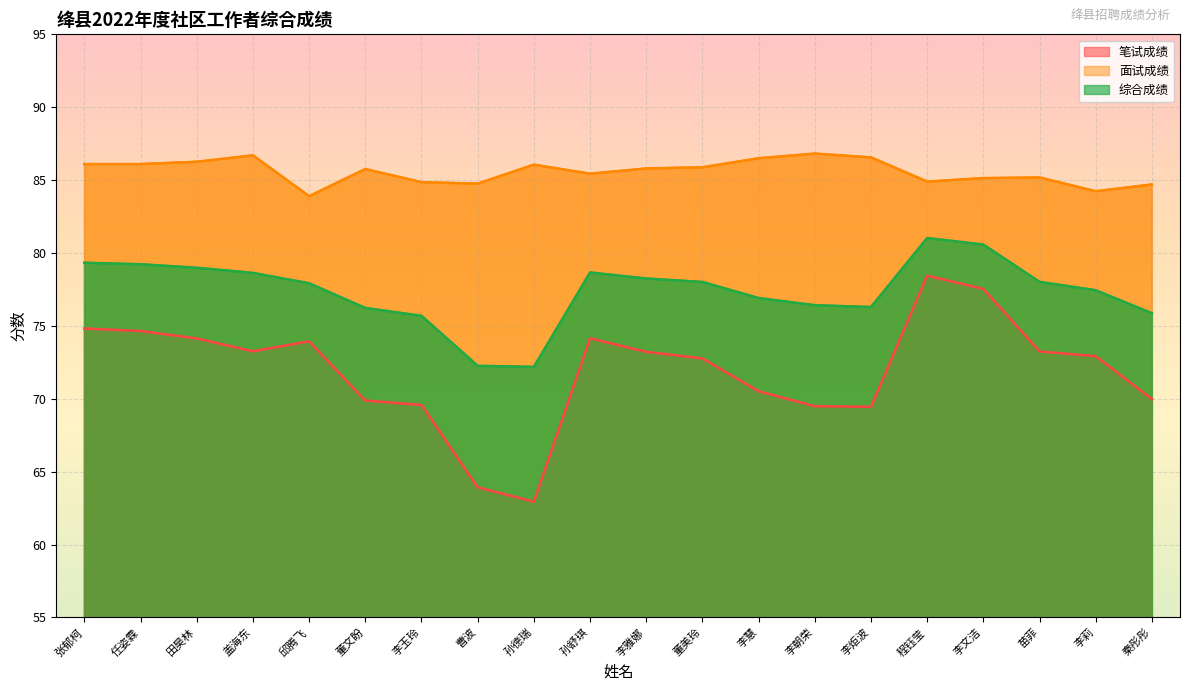

Reading left to right, extract all data points from this chart.

笔试成绩: 74.8	74.7	74.1	73.3	73.9	69.9	69.6	63.9	62.9	74.2	73.2	72.8	70.5	69.5	69.5	78.5	77.5	73.2	72.9	70.0
面试成绩: 86.1	86.1	86.3	86.7	83.9	85.8	84.9	84.8	86.1	85.4	85.8	85.9	86.5	86.8	86.6	84.9	85.1	85.2	84.2	84.7
综合成绩: 79.3	79.2	79.0	78.6	77.9	76.2	75.7	72.3	72.2	78.7	78.3	78.0	76.9	76.4	76.3	81.0	80.6	78.0	77.4	75.9